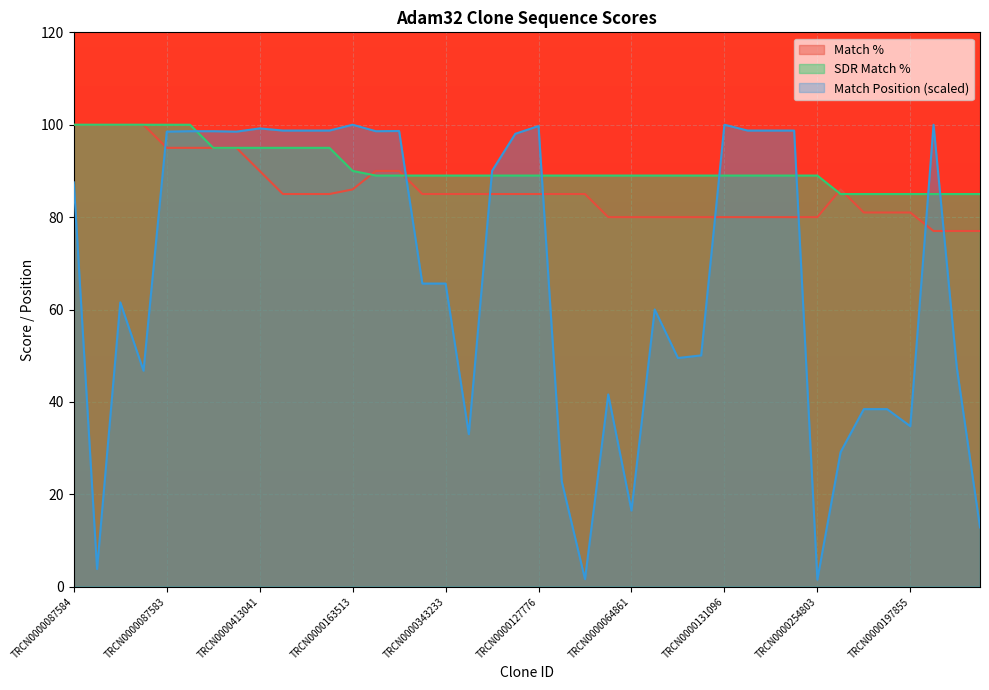

Between which two adjacent categories do Match % and Match Position first intersect?

TRCN0000087586 and TRCN0000087583